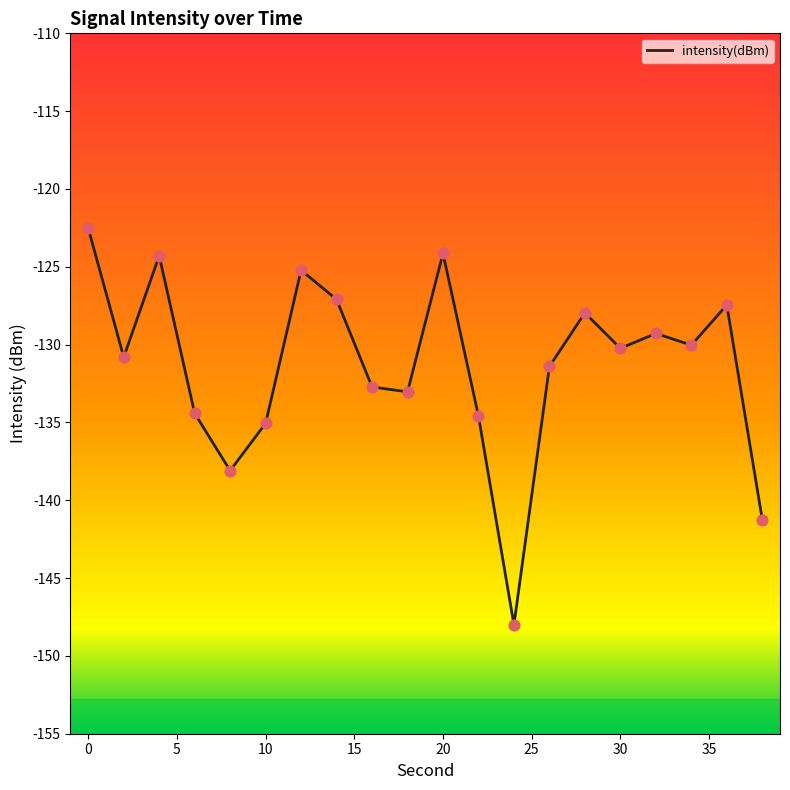

What is the difference between the maximum and minimum values?

25.5